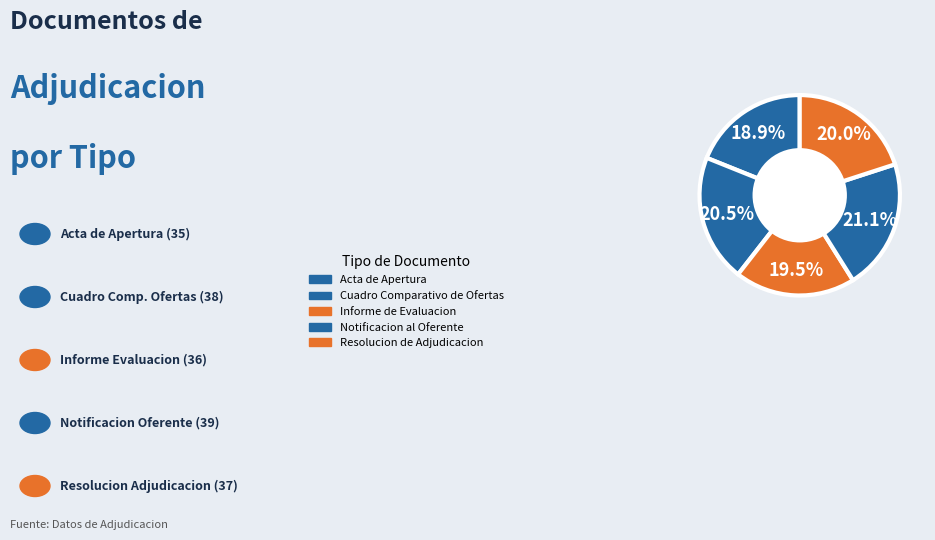

To the nearest percent, what is the combined percentage of Acta de Apertura and Resolucion de Adjudicacion?

39%